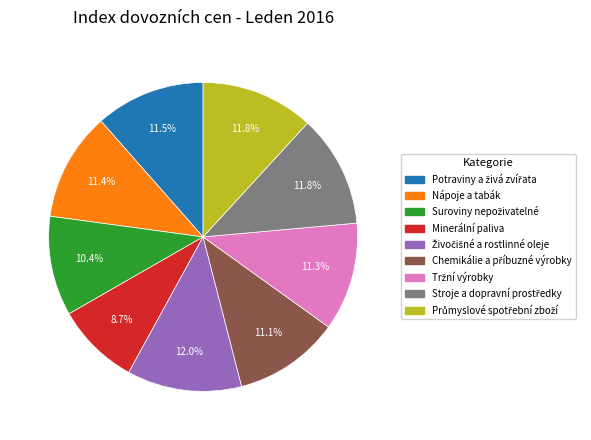

What is the smallest slice in the pie chart?

Minerální paliva